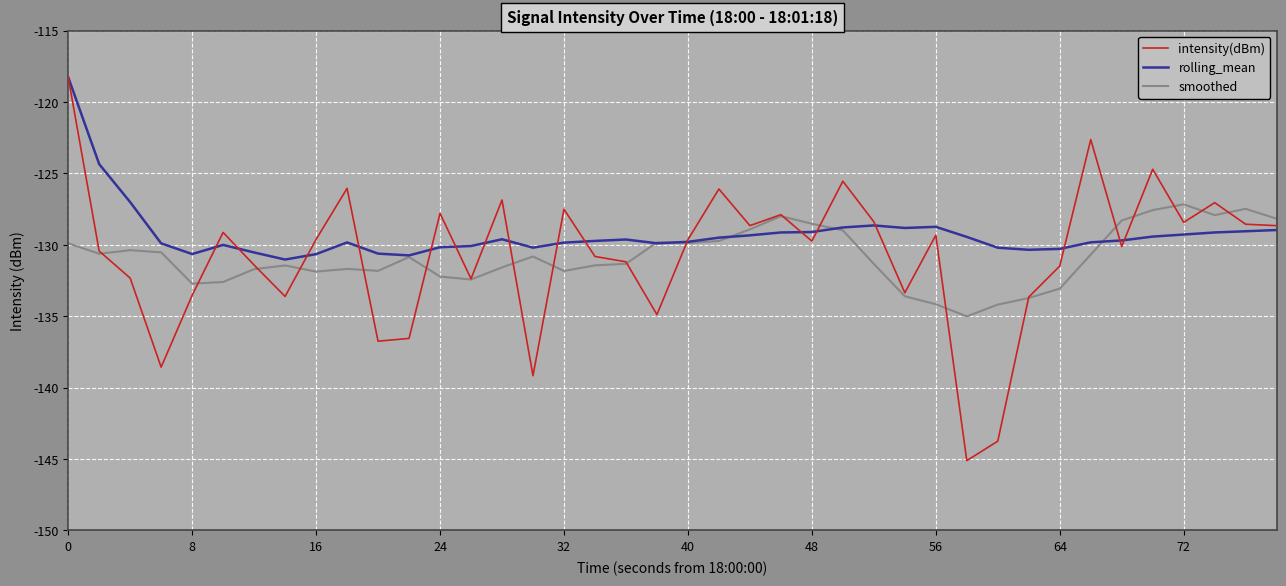

Which series has the largest total across all categories?

rolling_mean